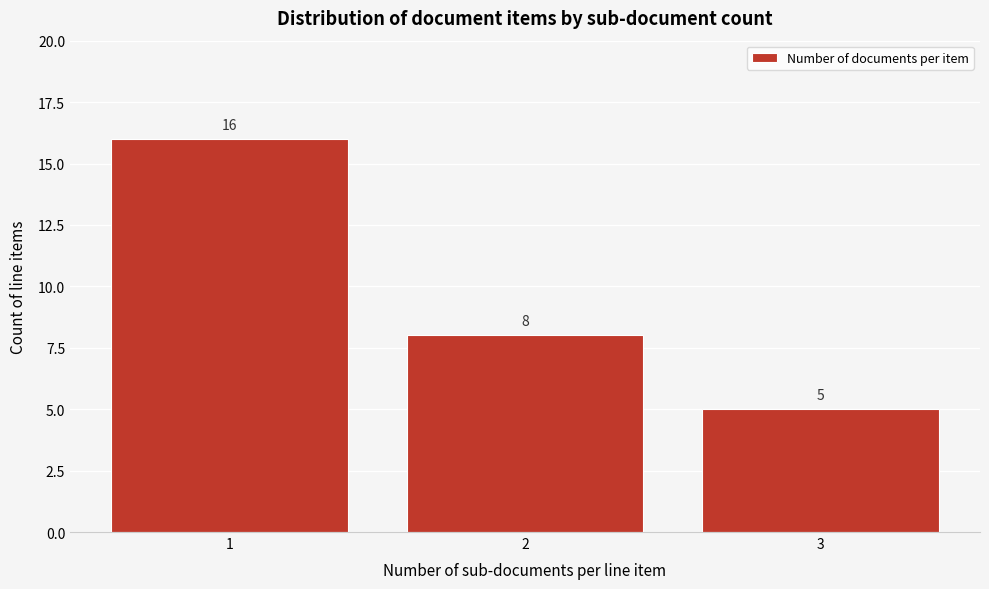

Reading left to right, list all the values displayed in this chart.

16	8	5